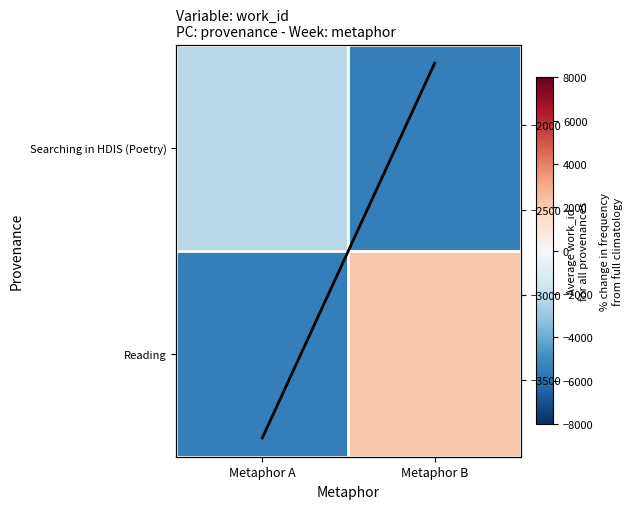

At which category is the sum across all series the highest?

Metaphor B